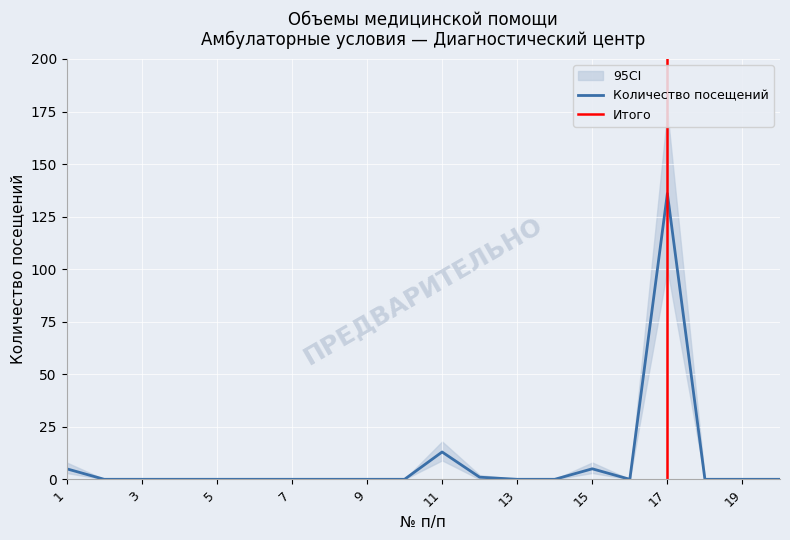

Reading left to right, list all the values displayed in this chart.

Количество посещений: 5	0	0	0	0	0	0	0	0	0	13	1	0	0	5	0	136	0	0	0
CI_lower: 3	0	0	0	0	0	0	0	0	0	9	0	0	0	3	0	100	0	0	0
CI_upper: 8	0	0	0	0	0	0	0	0	0	18	2	0	0	8	0	175	0	0	0